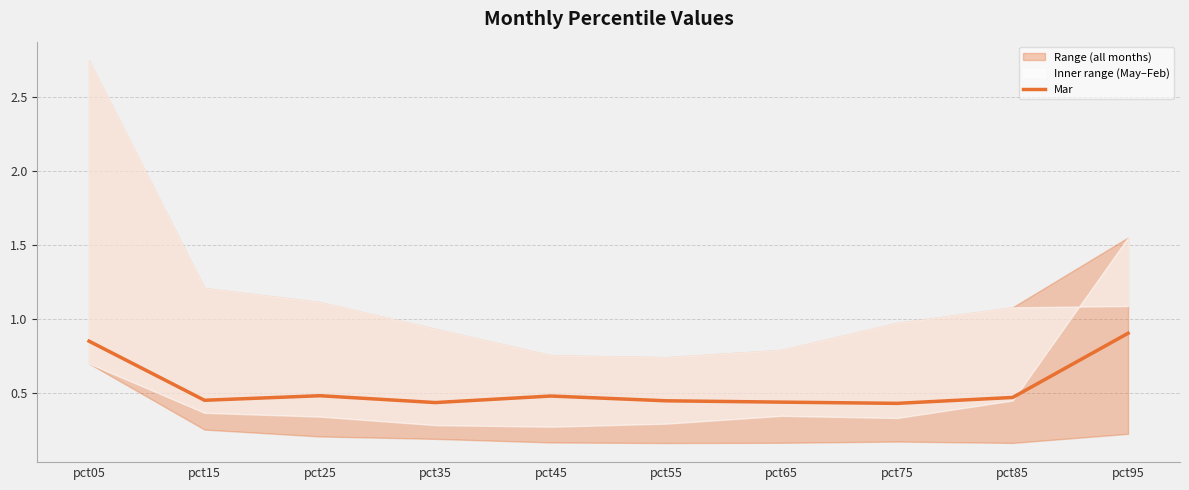

At which category does the data reach its first local valley?

pct15